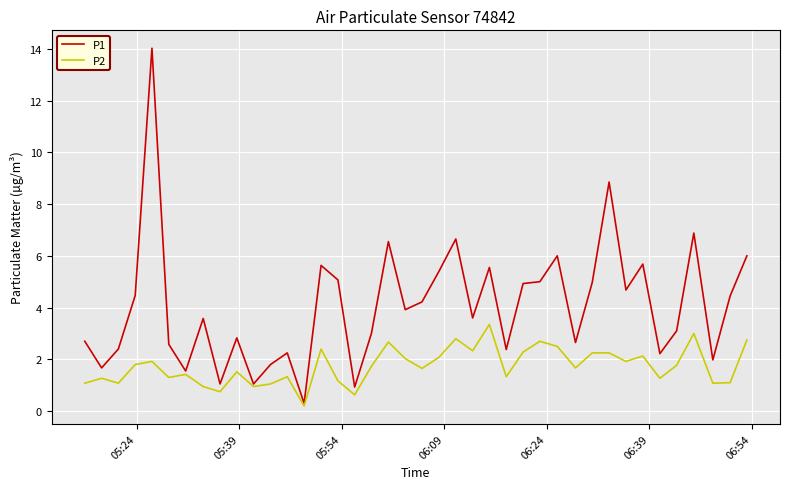

Does the chart have visible grid lines?

Yes